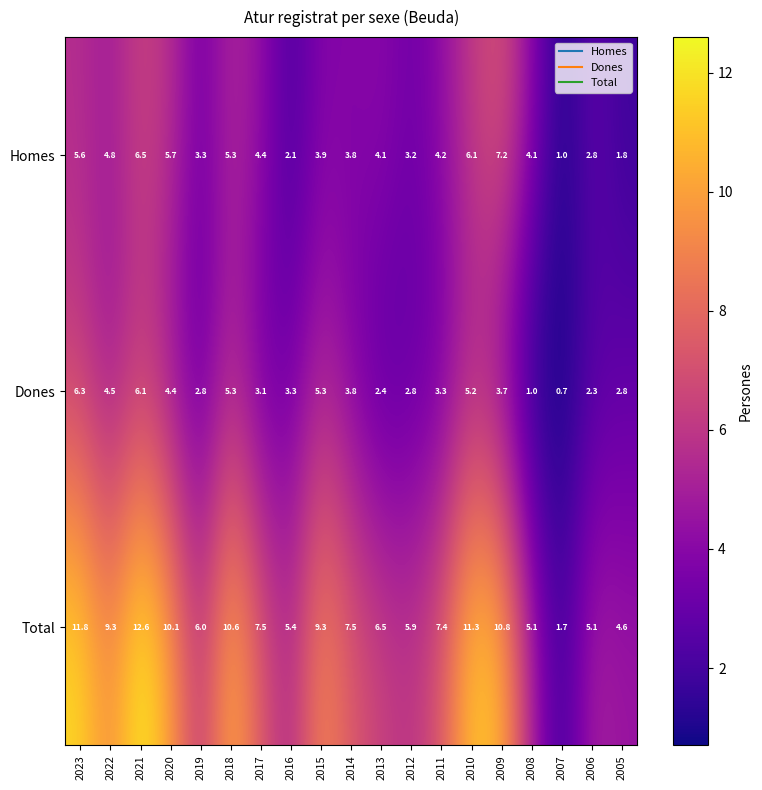

The value of Homes at 2019 is 3.3. True or false?

True